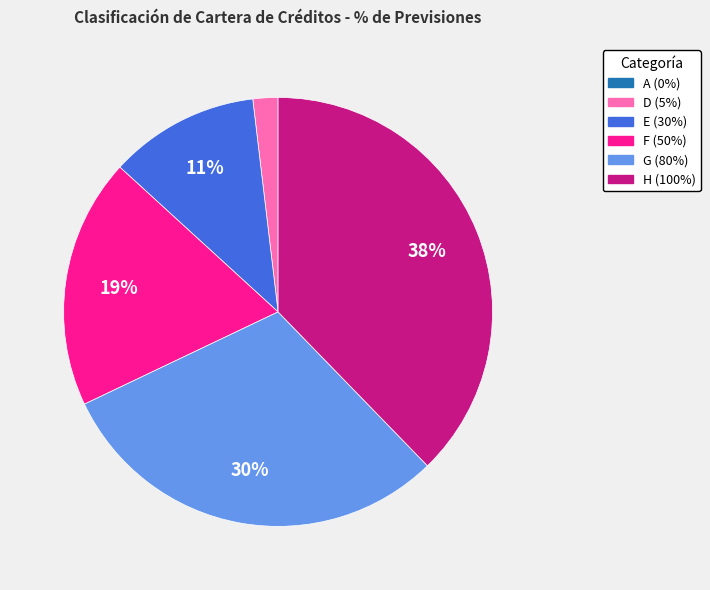

Which has a higher value, E or H?

H